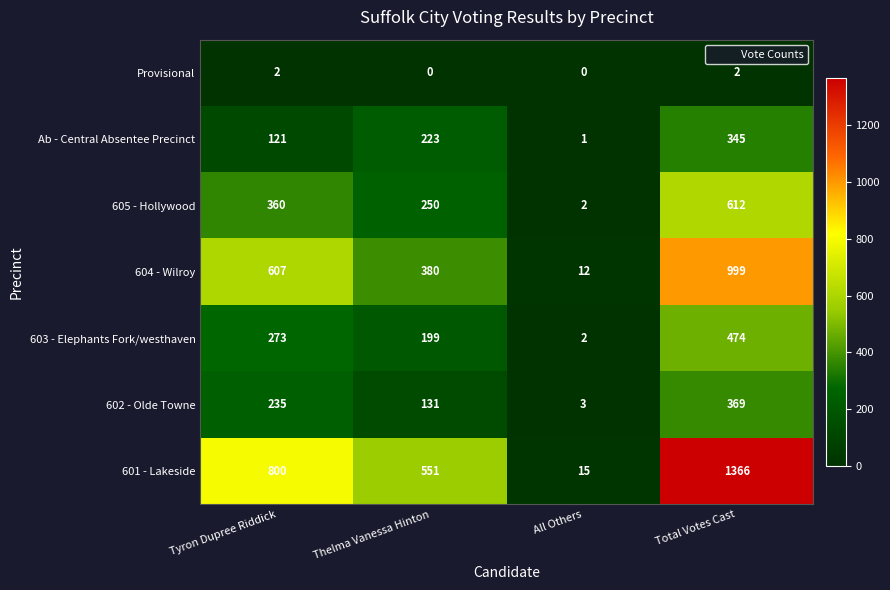

Which series has the largest range (max minus min)?

601 - Lakeside